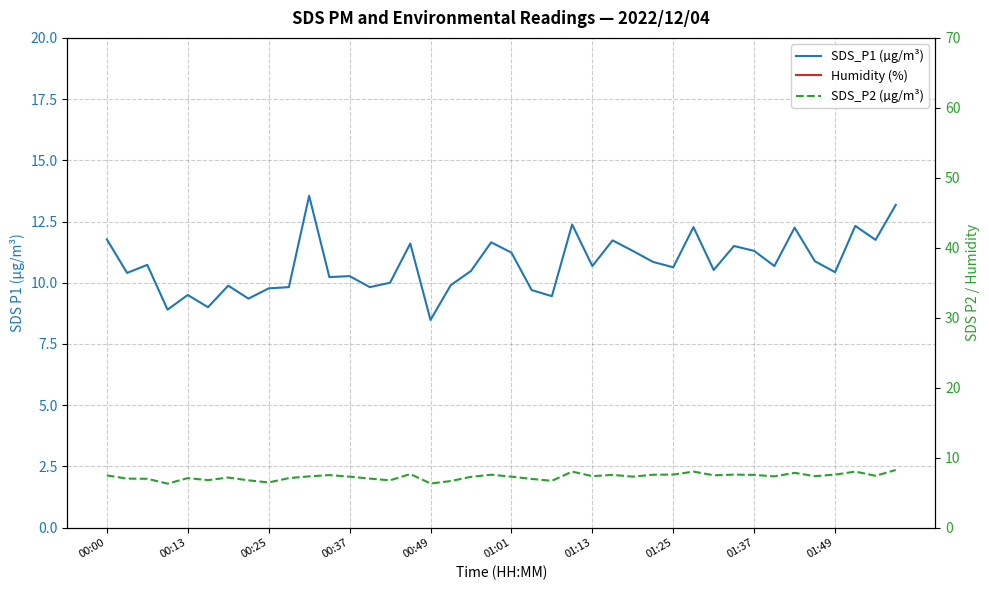

Which series has the widest spread of values?

SDS_P1 (µg/m³)